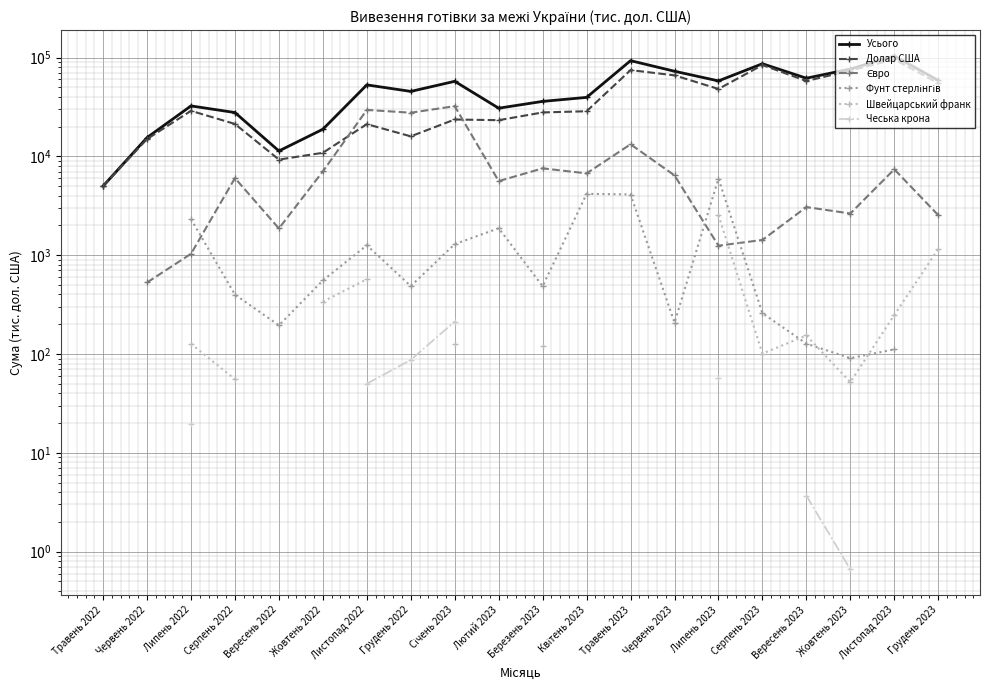

What are all the series names shown in the legend?

Усього, Долар США, Євро, Фунт стерлінгів, Швейцарський франк, Чеська крона